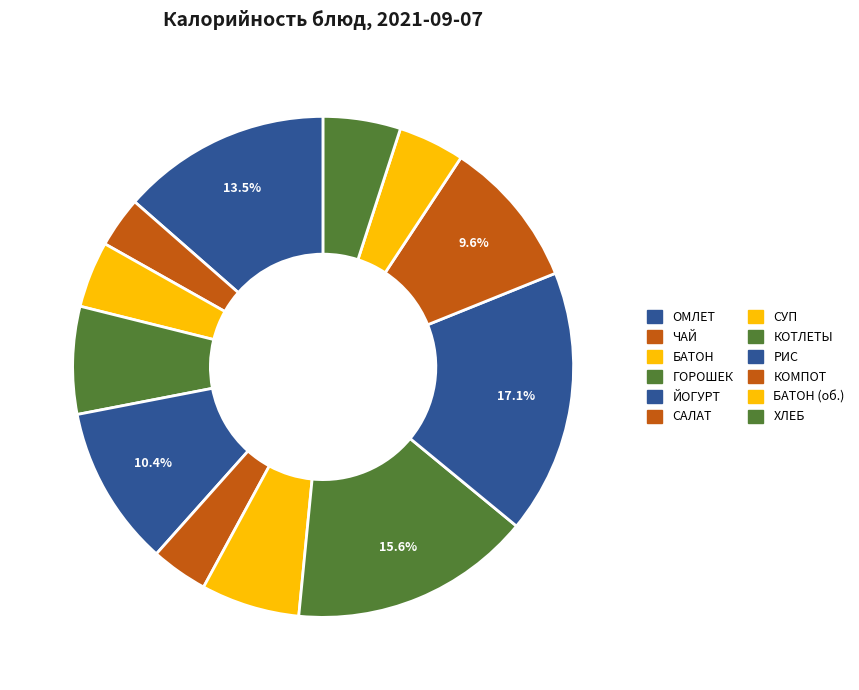

How many slices are in this pie chart?

12